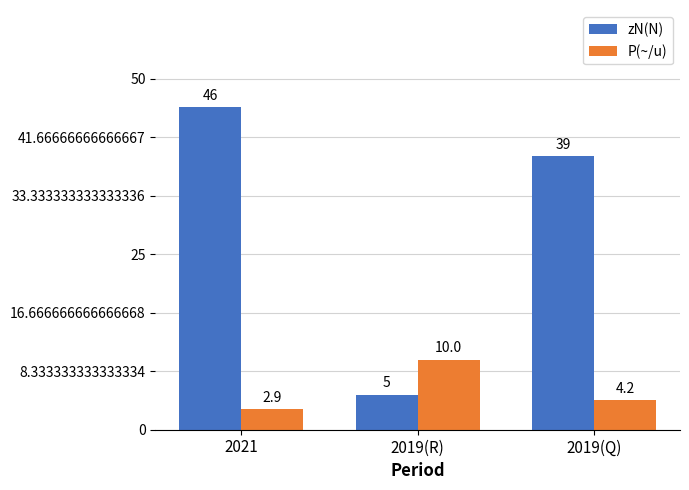

Count the number of categories in the chart.

3